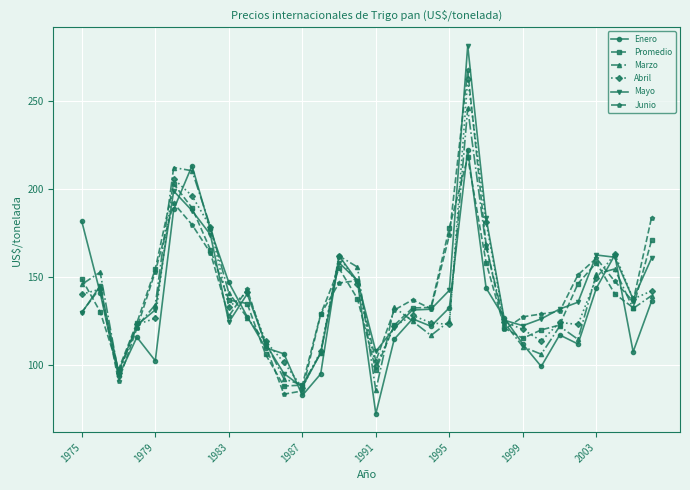

True or false: Promedio and Enero cross at least once.

True